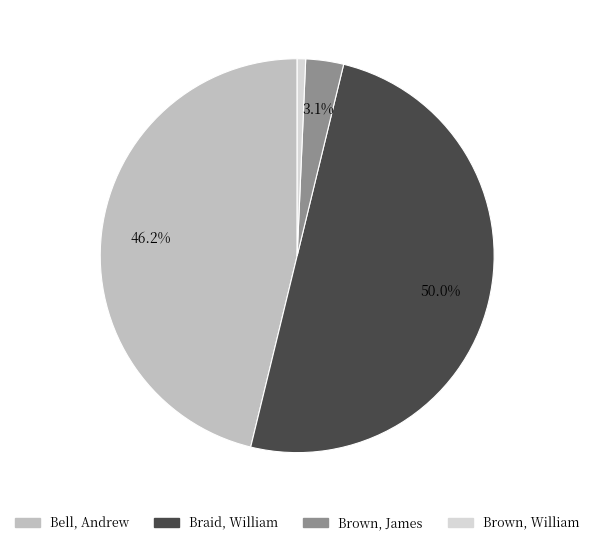

What is the majority slice?

Braid, William